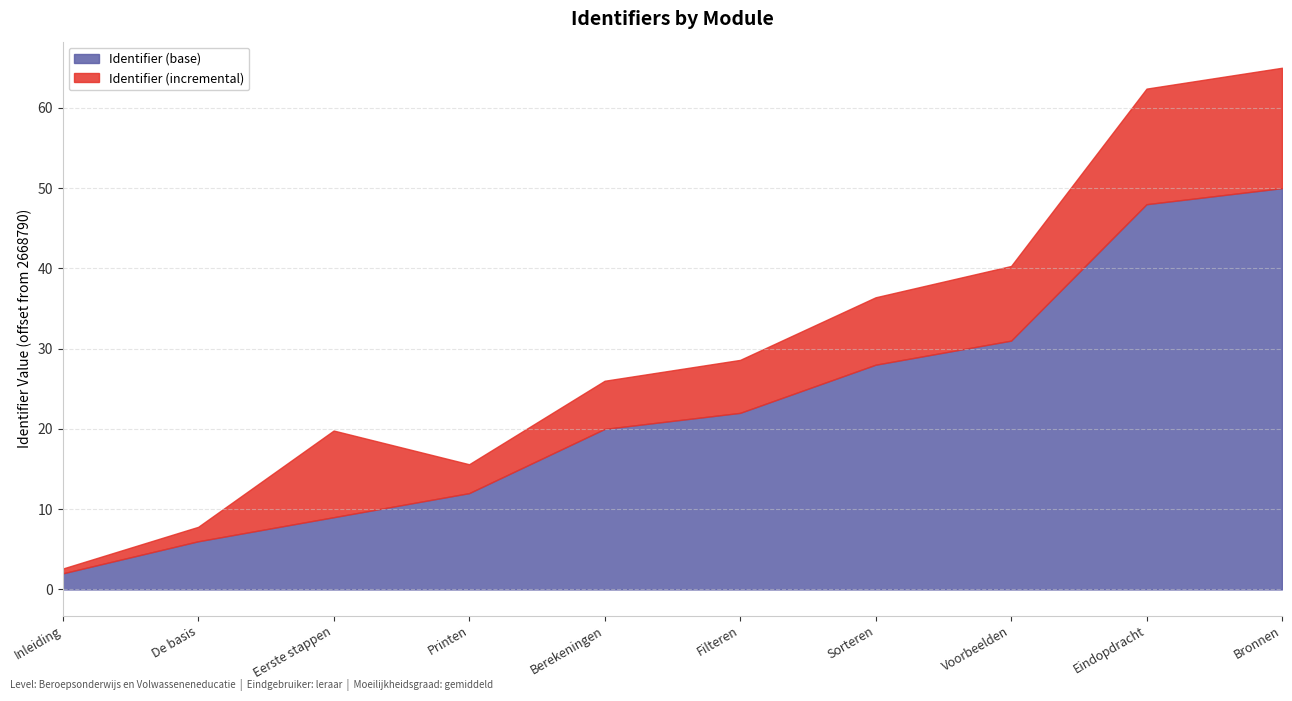

What value does the Identifier (base) series have at Bronnen?

50.0